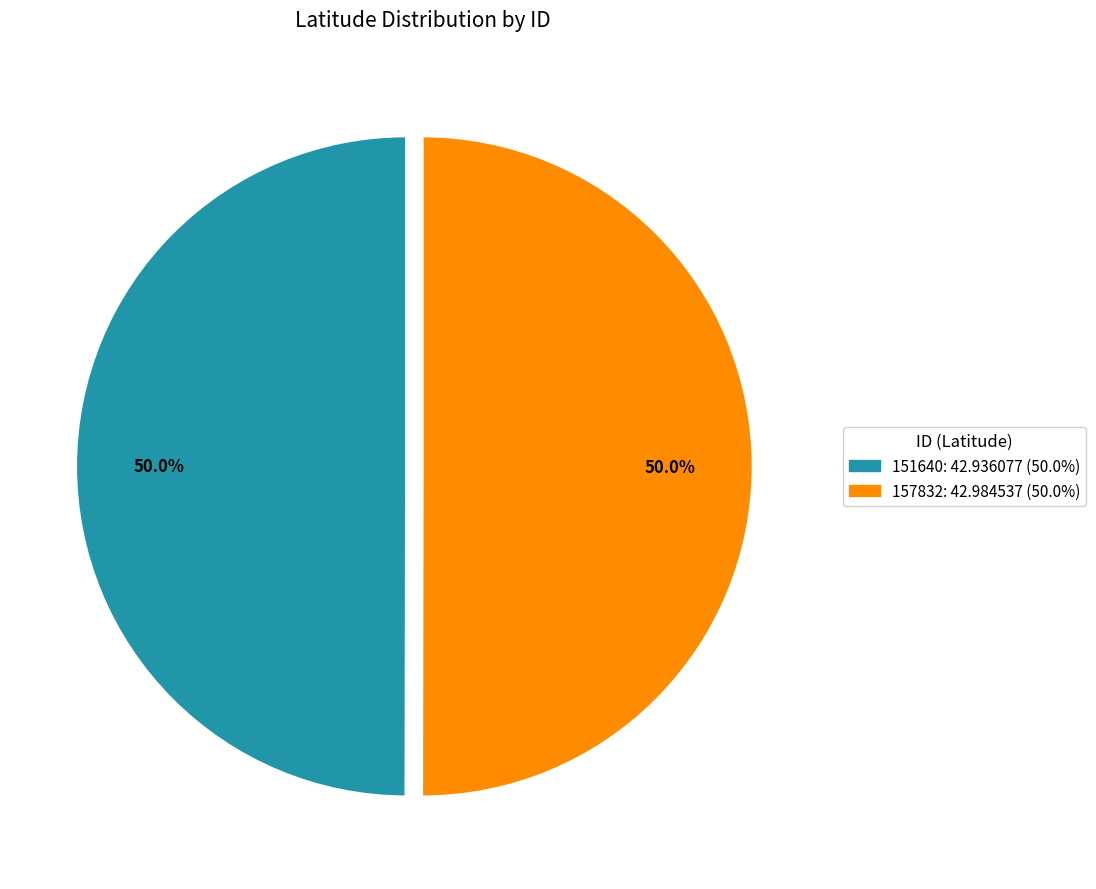

What is the ratio of the value at 151640: 42.936077 (50.0%) to the value at 157832: 42.984537 (50.0%)?

1.0